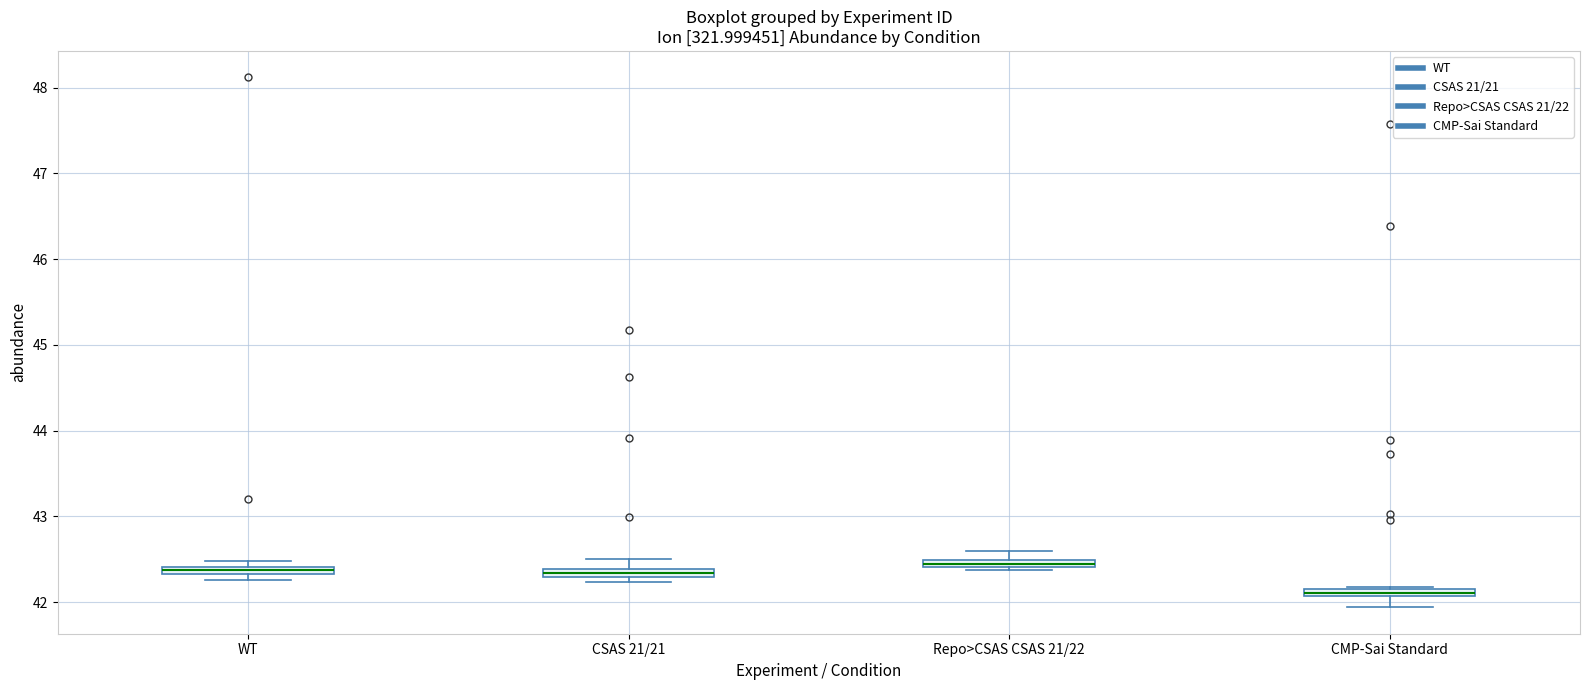

Where is the upper edge of the box for WT on the y-axis? The values are not printed on the chart, so give them approximately, as read against the axis.

42.4